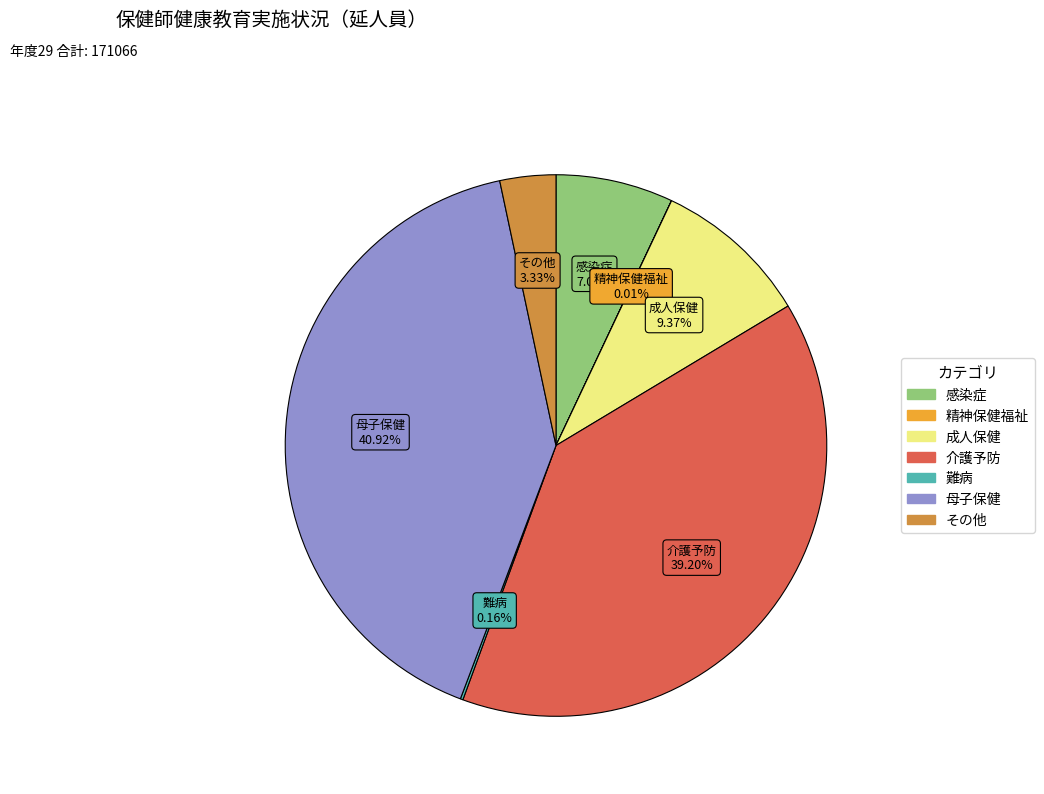

Between 介護予防 and その他, which is larger?

介護予防